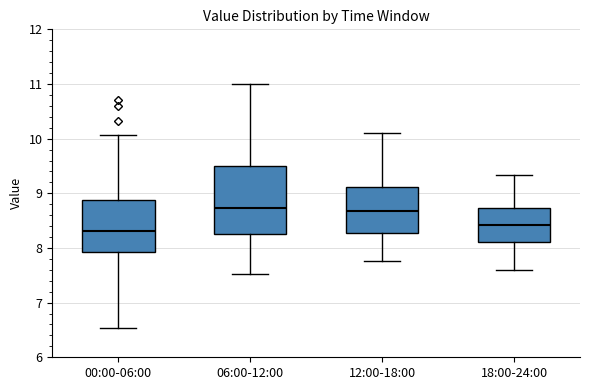

Reading left to right, read every box against the y-axis: the position of its median line, the range the box covers, and the ends of its whiskers. The values are not printed on the chart, so give them approximately, as read against the axis.

00:00-06:00: median 8.3, box 7.9 to 8.9, whiskers 6.5 to 10.1
06:00-12:00: median 8.7, box 8.3 to 9.5, whiskers 7.5 to 11.0
12:00-18:00: median 8.7, box 8.3 to 9.1, whiskers 7.8 to 10.1
18:00-24:00: median 8.4, box 8.1 to 8.7, whiskers 7.6 to 9.3